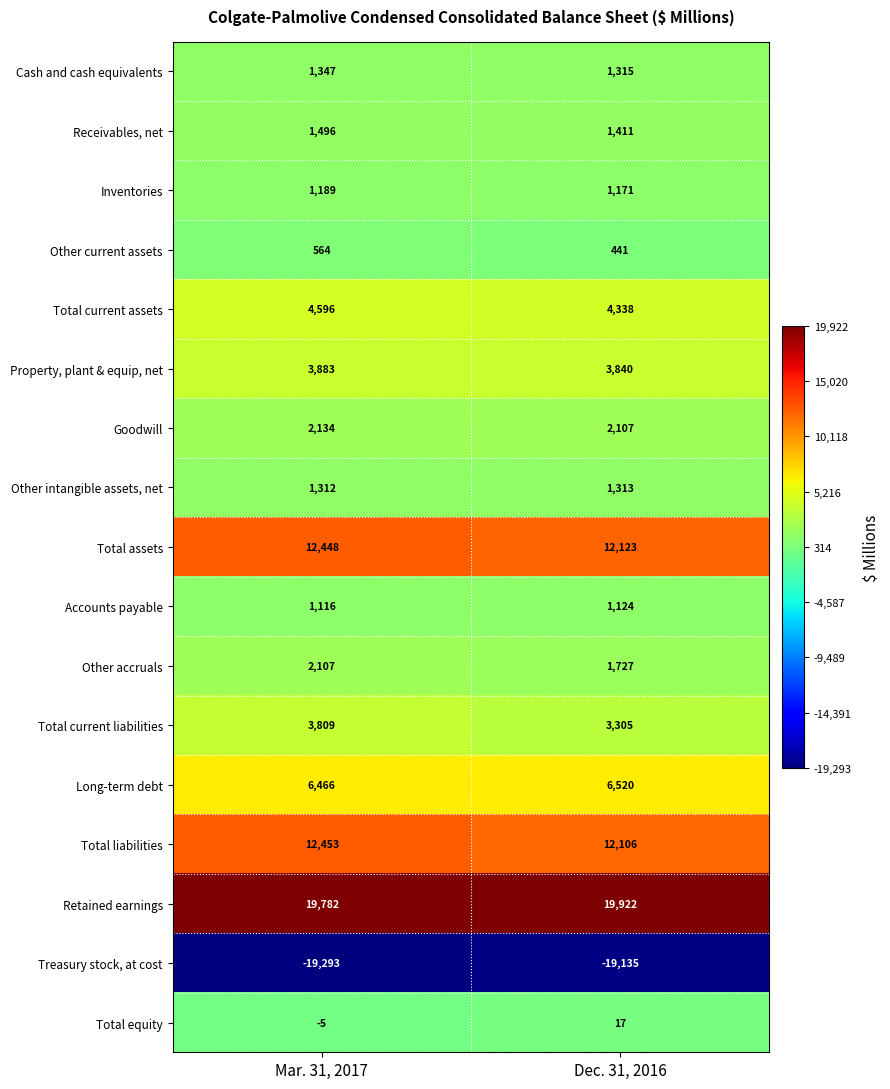

At which category is the sum across all series the highest?

Mar. 31, 2017